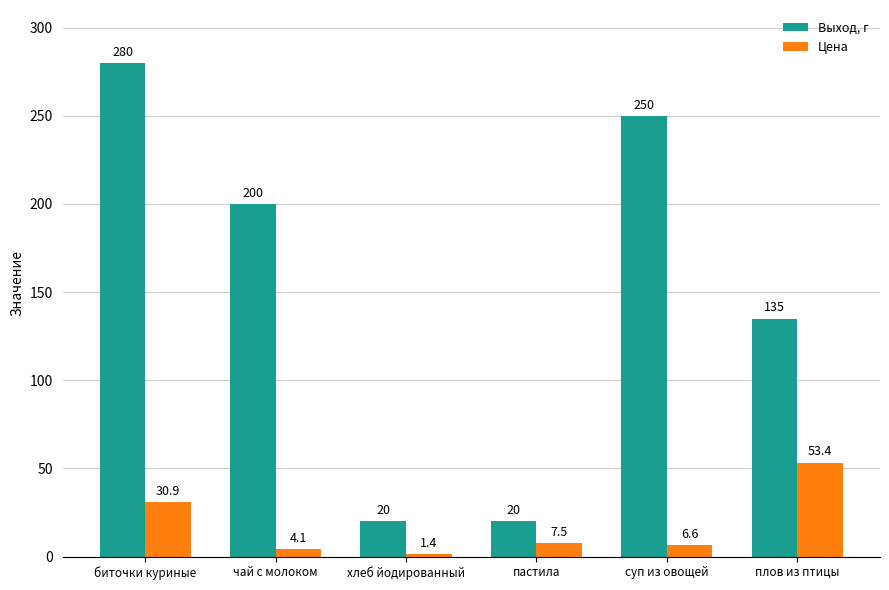

True or false: Цена has a value of 53.4 at плов из птицы.

True